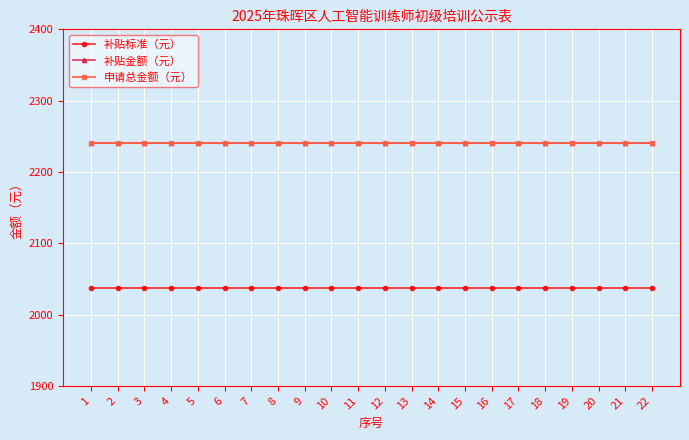

Reading left to right, what are all the values shown in this chart?

补贴标准（元）: 1=2037	2=2037	3=2037	4=2037	5=2037	6=2037	7=2037	8=2037	9=2037	10=2037	11=2037	12=2037	13=2037	14=2037	15=2037	16=2037	17=2037	18=2037	19=2037	20=2037	21=2037	22=2037
补贴金额（元）: 1=2240	2=2240	3=2240	4=2240	5=2240	6=2240	7=2240	8=2240	9=2240	10=2240	11=2240	12=2240	13=2240	14=2240	15=2240	16=2240	17=2240	18=2240	19=2240	20=2240	21=2240	22=2240
申请总金额（元）: 1=2240	2=2240	3=2240	4=2240	5=2240	6=2240	7=2240	8=2240	9=2240	10=2240	11=2240	12=2240	13=2240	14=2240	15=2240	16=2240	17=2240	18=2240	19=2240	20=2240	21=2240	22=2240